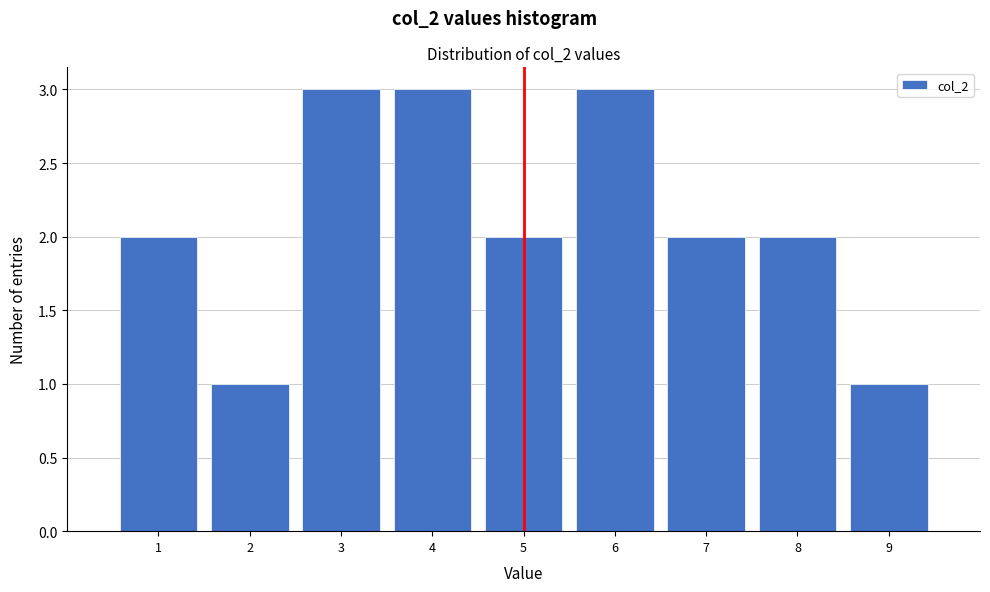

How tall is the bar that spans 2.5 to 3.5 on the x-axis? The values are not printed on the chart, so give them approximately, as read against the axis.

3